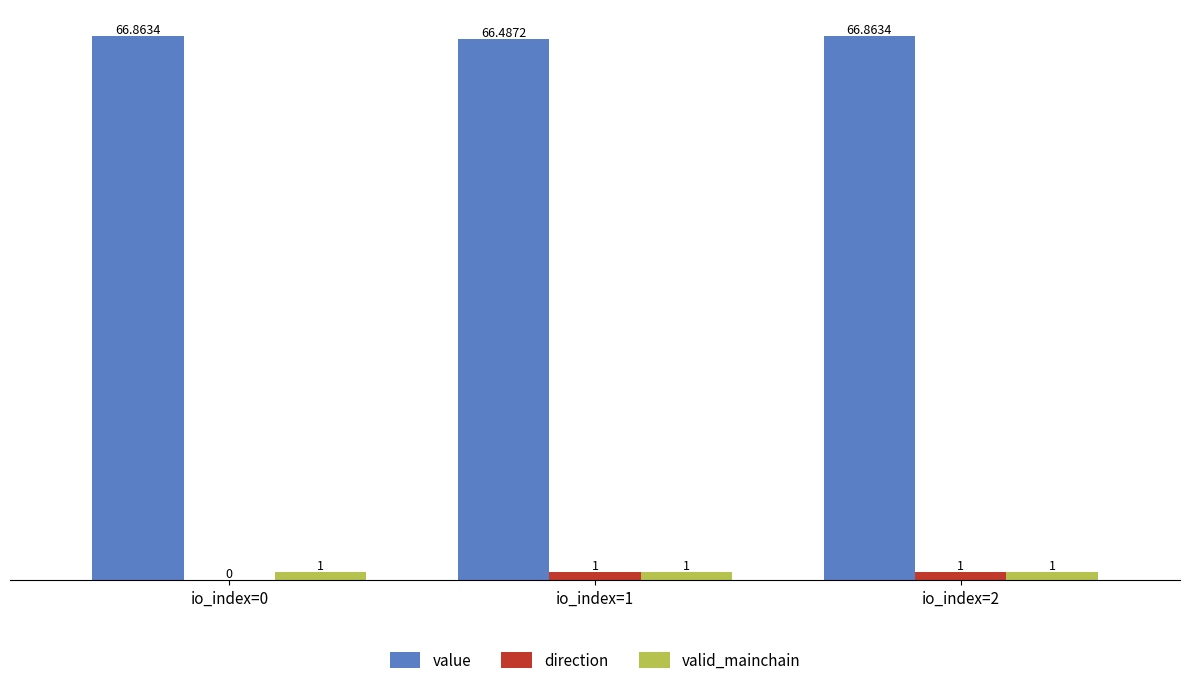

Is the value of value at io_index=1 greater than the value of direction at io_index=0?

Yes